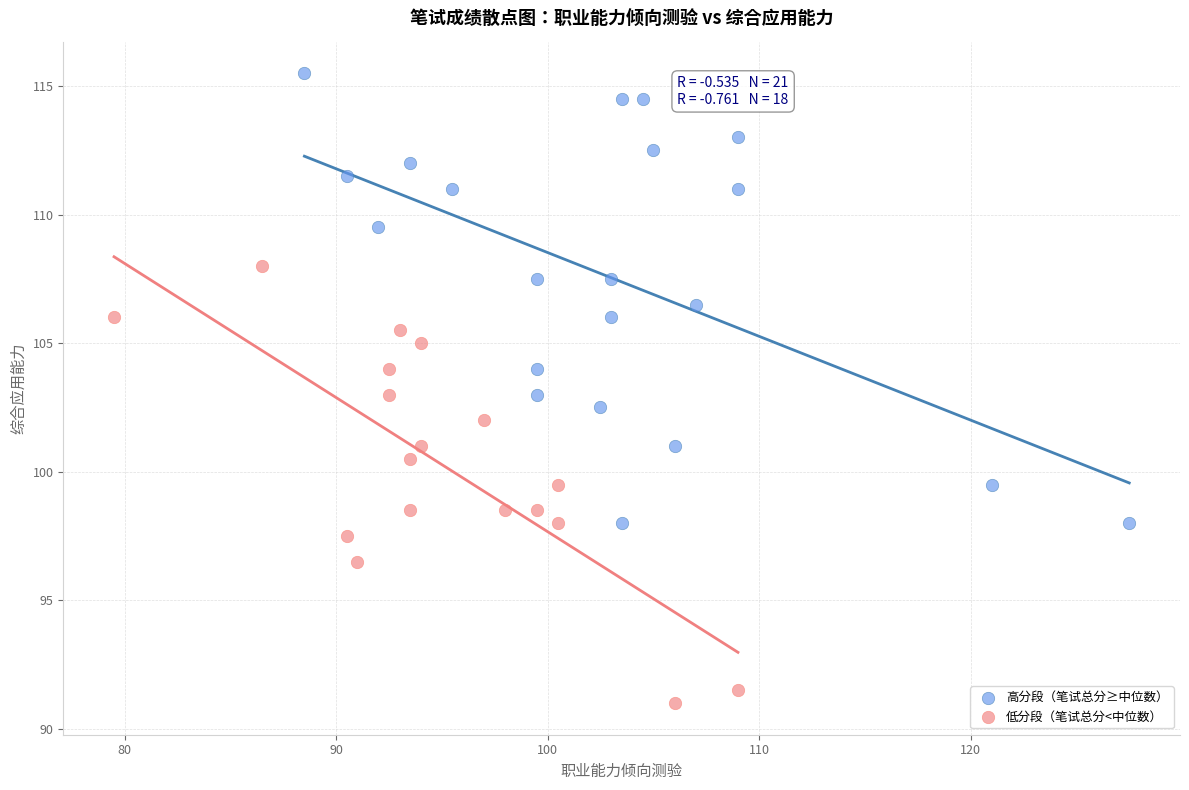

Which series contains the highest Y value?

高分段（笔试总分≥中位数）